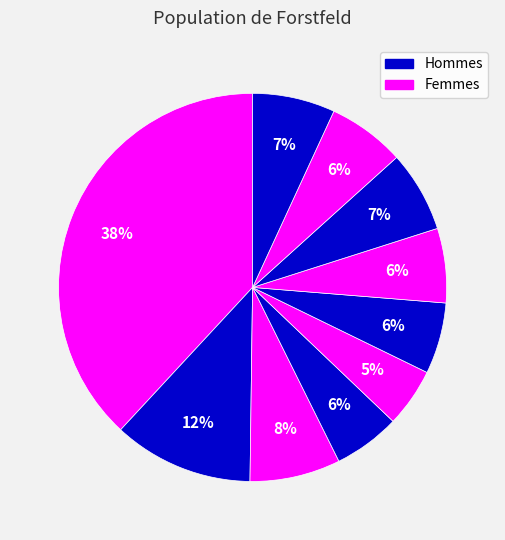

How many slices are in this pie chart?

10